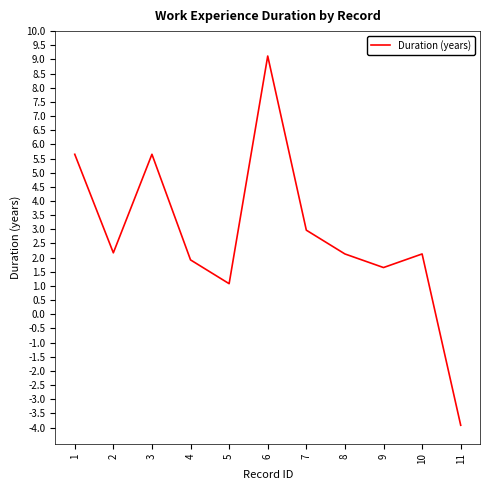

What is the greatest value displayed?

9.1